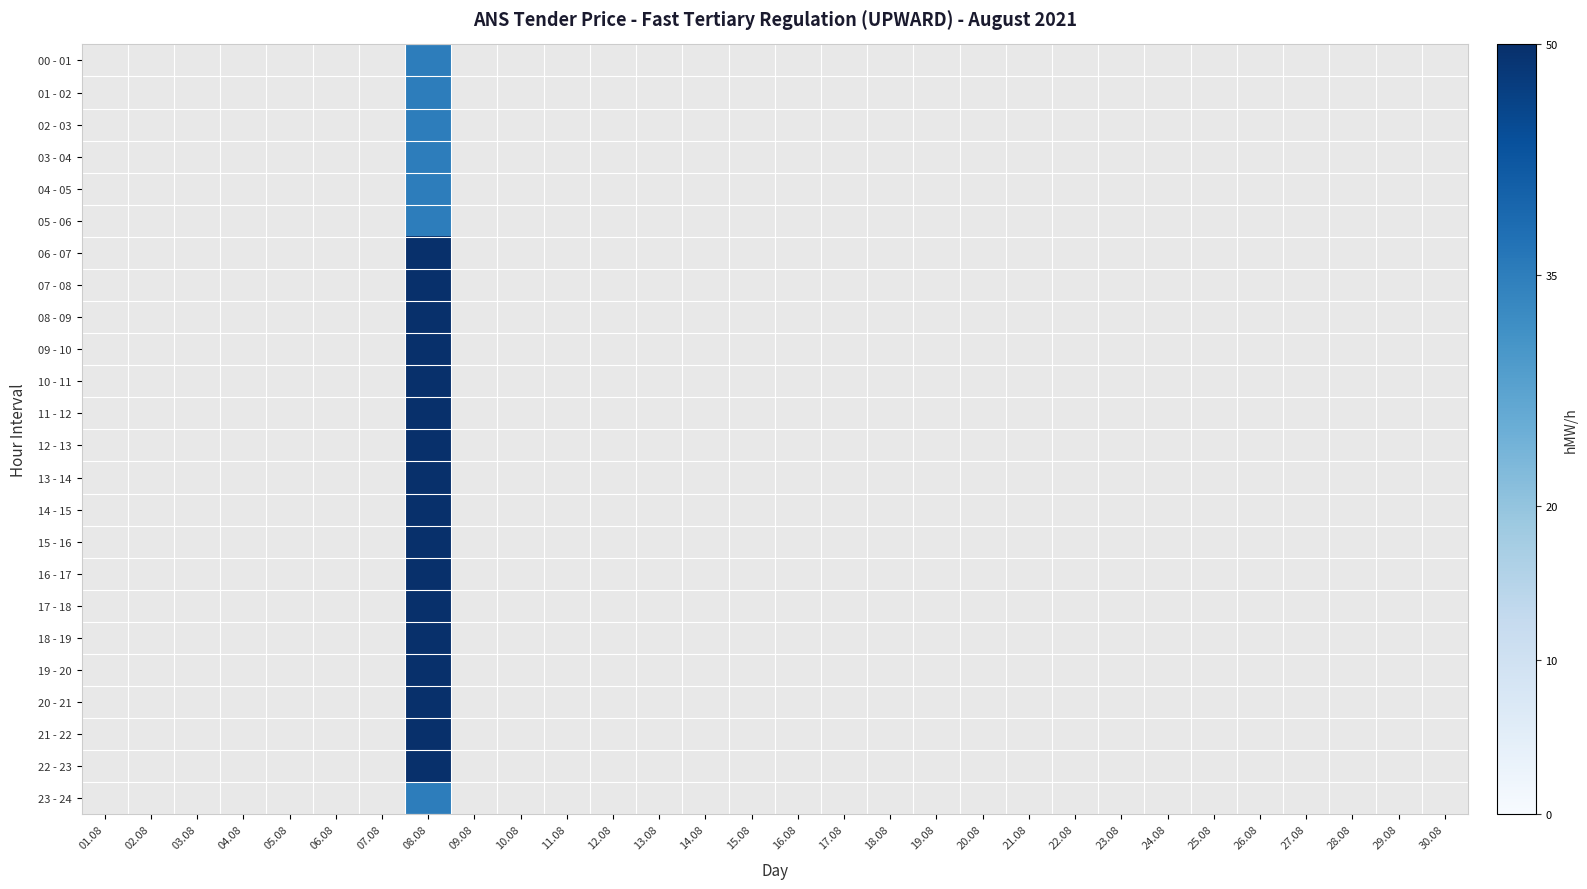

Is the value of 18 - 19 at 22.08 greater than the value of 15 - 16 at 16.08?

No